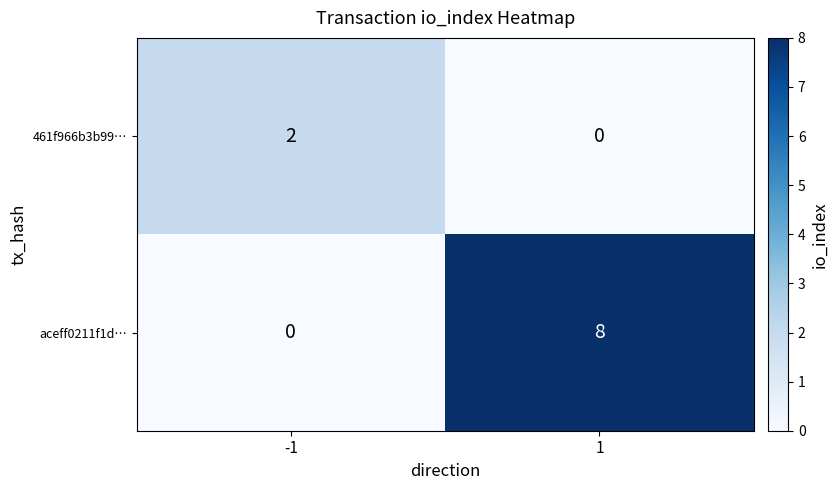

What is the difference between the aceff0211f1d… values at 1 and -1?

8